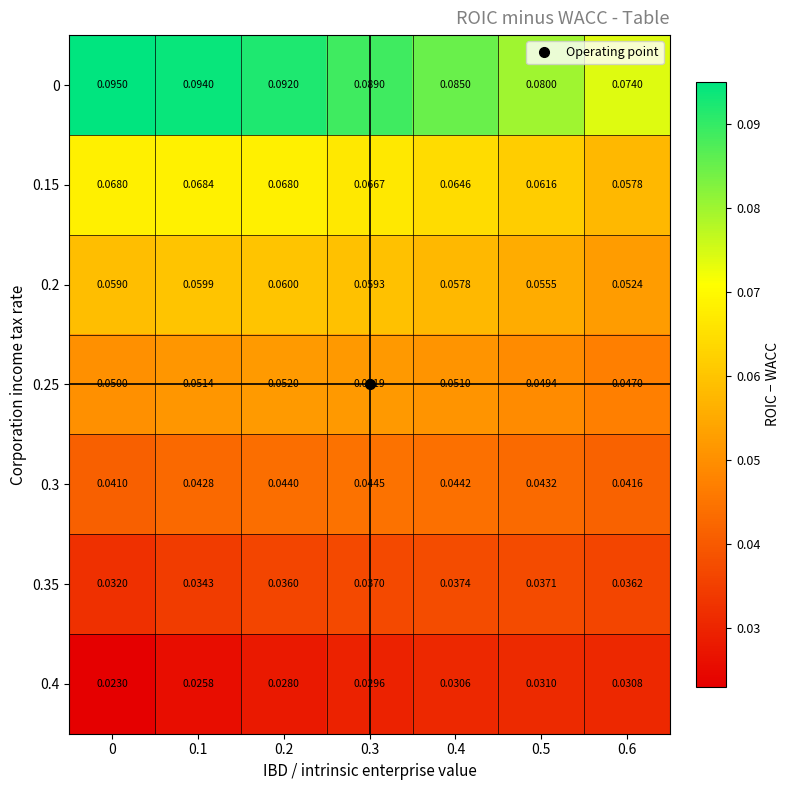

Is the value of 0.3 at 0.3 greater than the value of 0.25 at 0?

No